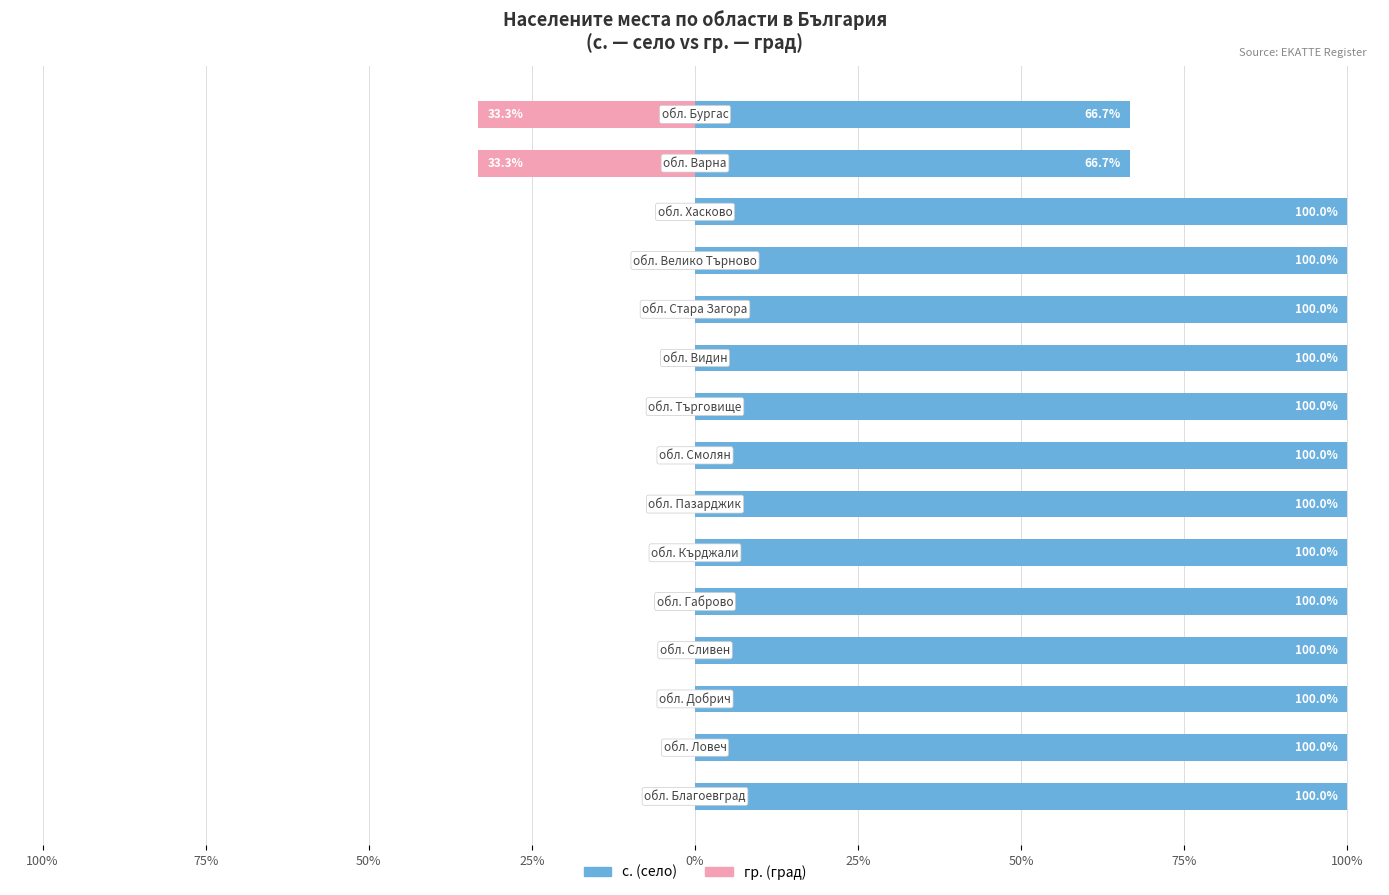

Rank the series by their average value, from highest to lowest.

с. (село), гр. (град)